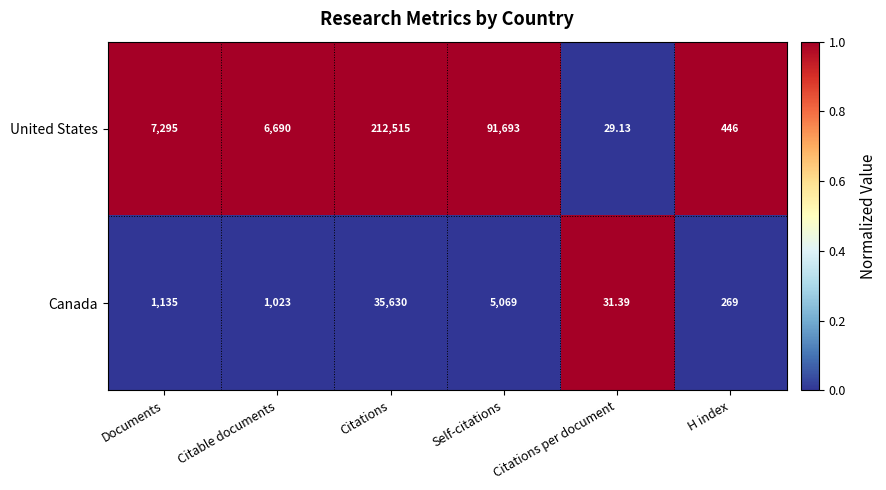

What is the maximum value shown in the chart?

212515.0